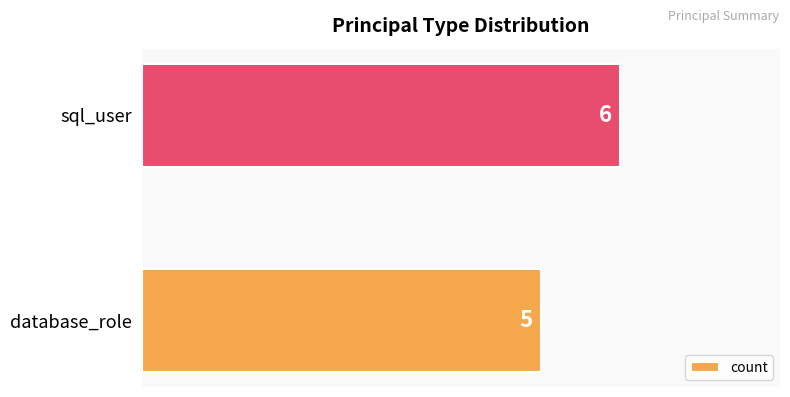

Which category has the highest value across all series?

sql_user